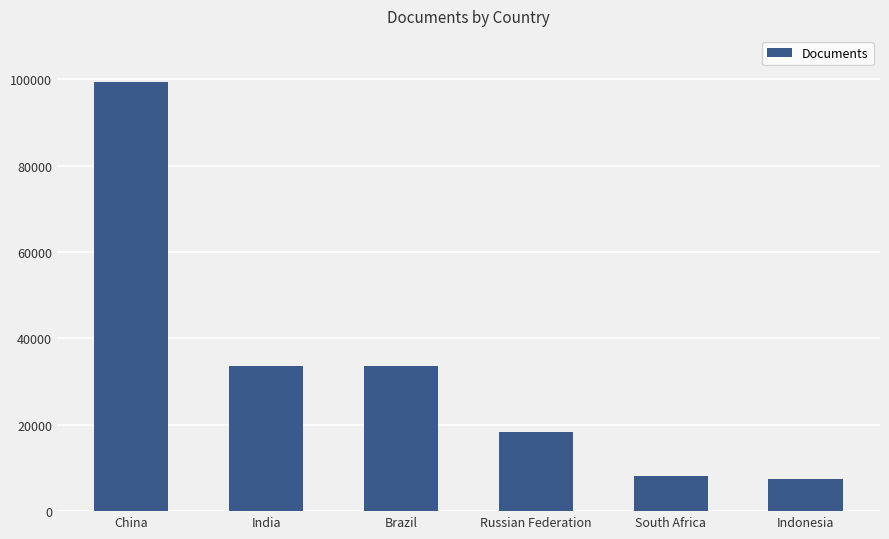

What is the value of the 6th bar from the left?

7360